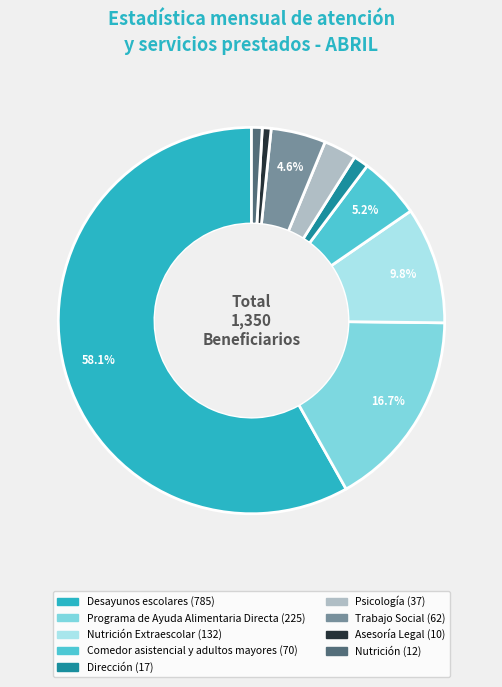

Is there a majority slice in this chart?

Yes